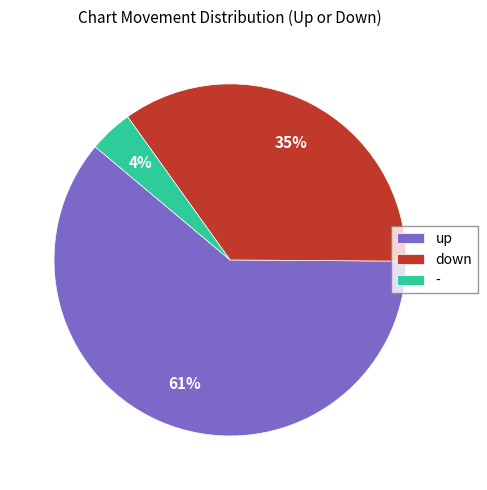

To the nearest percent, what is the difference between the - and up slice percentages?

57%